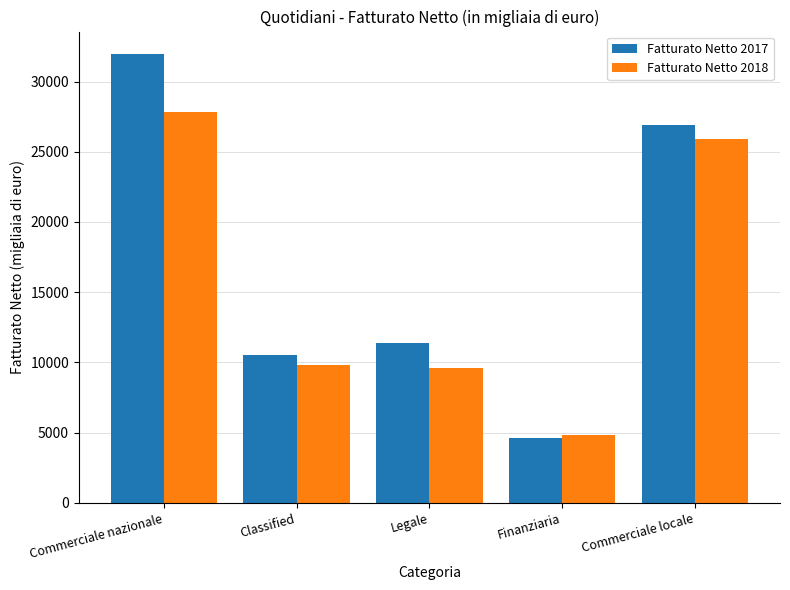

Reading left to right, list all the values displayed in this chart.

Fatturato Netto 2017: Commerciale nazionale=31961	Classified=10522	Legale=11347	Finanziaria=4587	Commerciale locale=26909
Fatturato Netto 2018: Commerciale nazionale=27829	Classified=9825	Legale=9617	Finanziaria=4838	Commerciale locale=25926